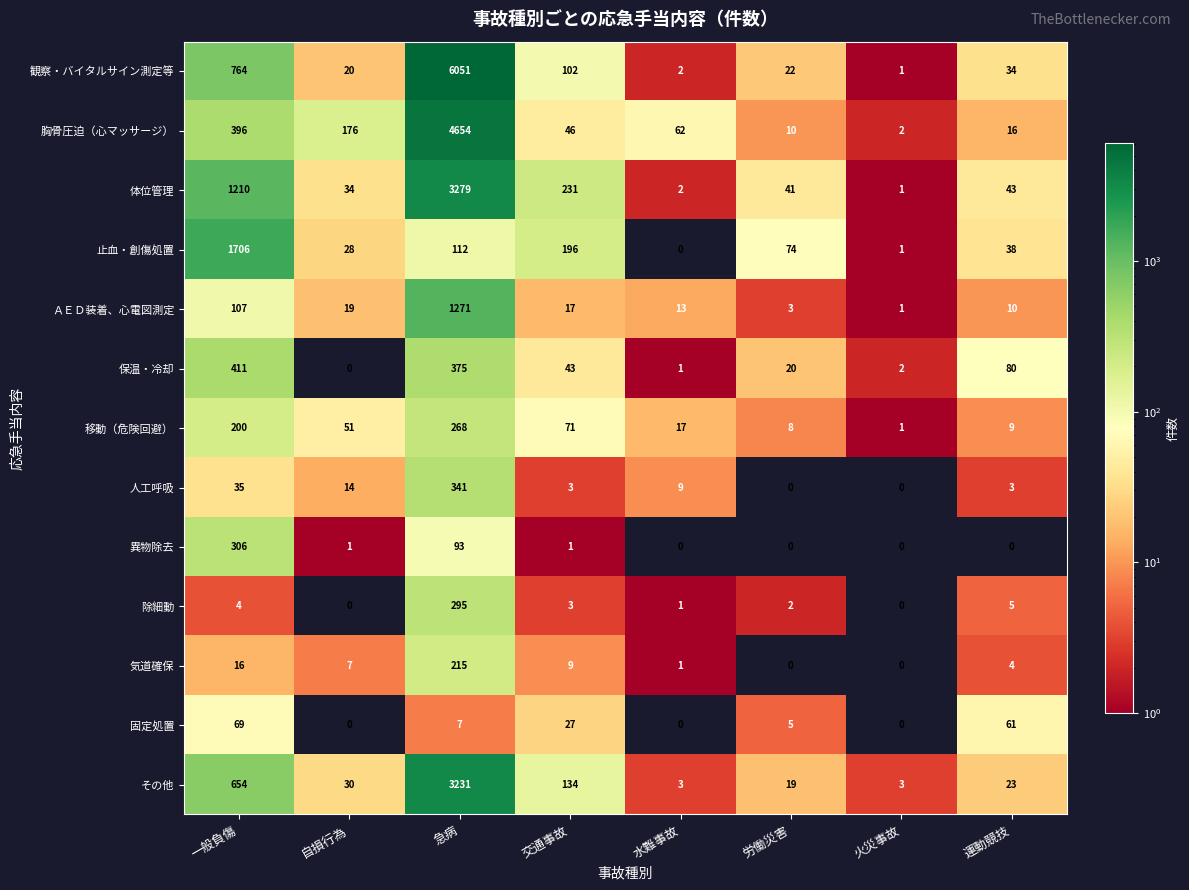

The value of 止血・創傷処置 at 水難事故 is 523. True or false?

False